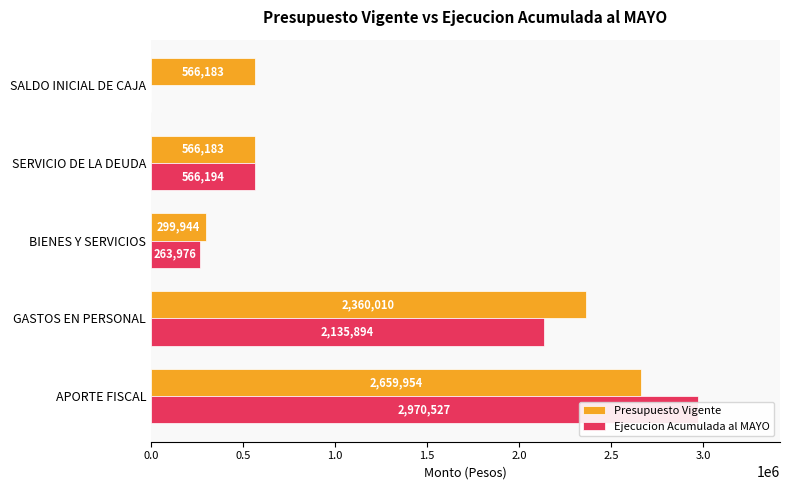

Is the value of Presupuesto Vigente at SALDO INICIAL DE CAJA greater than the value of Ejecucion Acumulada al MAYO at SALDO INICIAL DE CAJA?

Yes